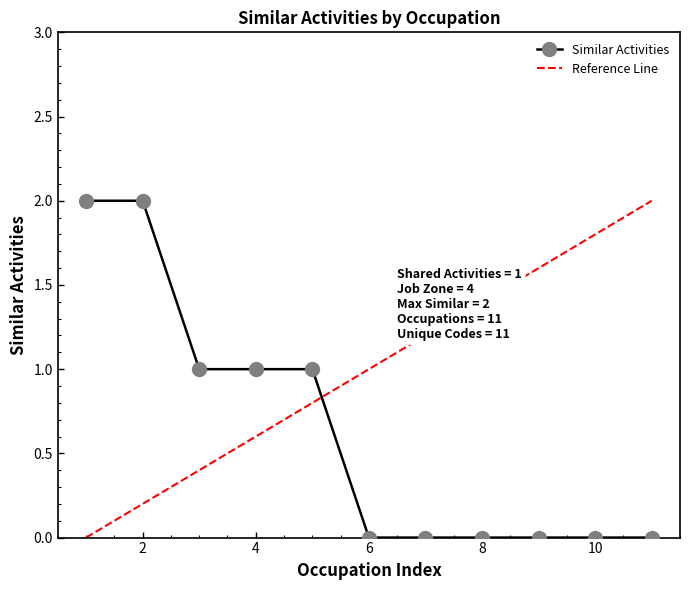

True or false: Similar Activities has a value of 1 at 2.

False